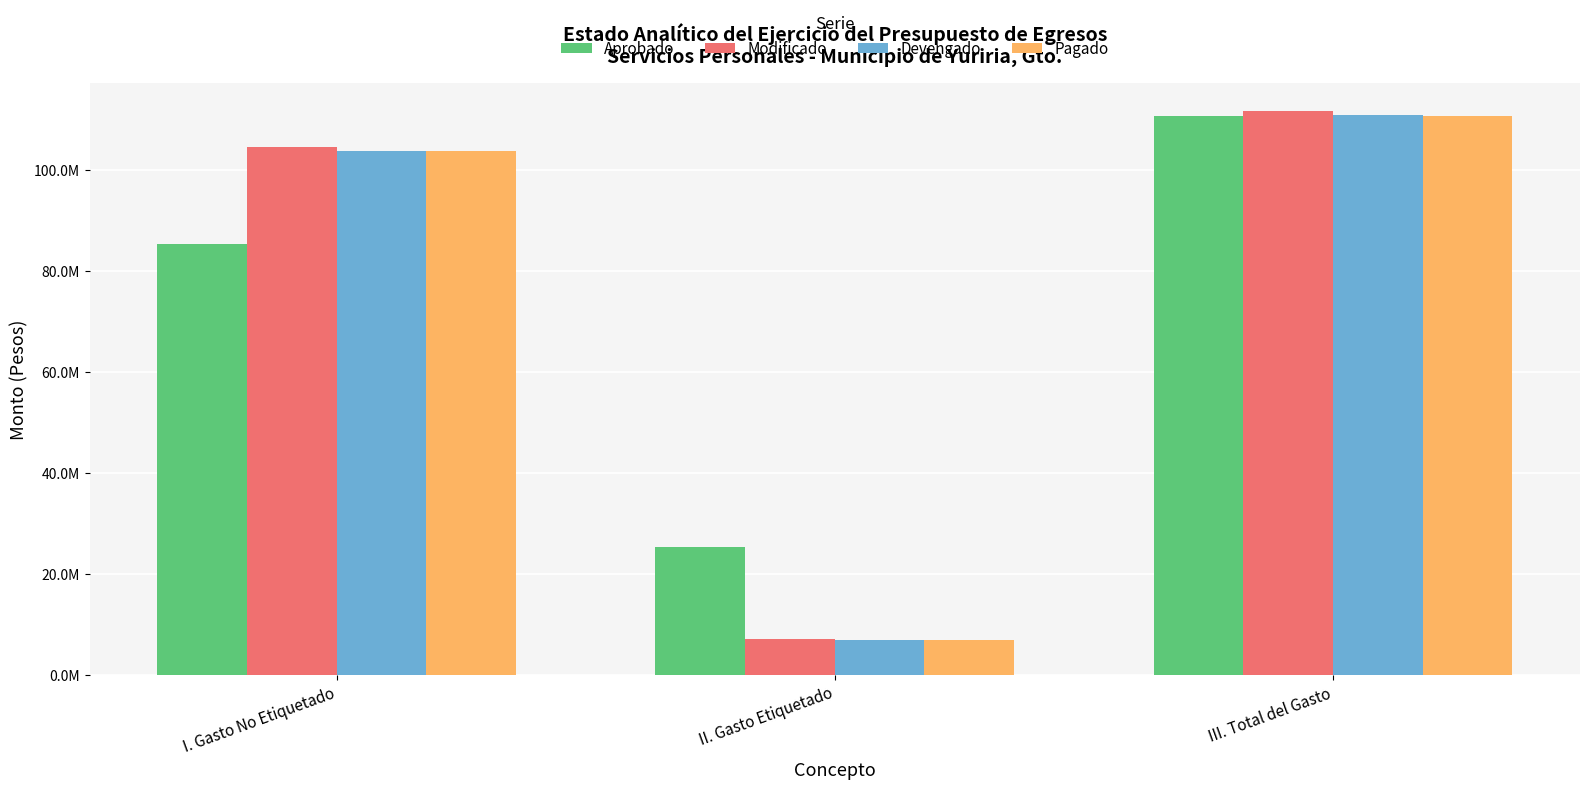

Does the chart contain any negative values?

No